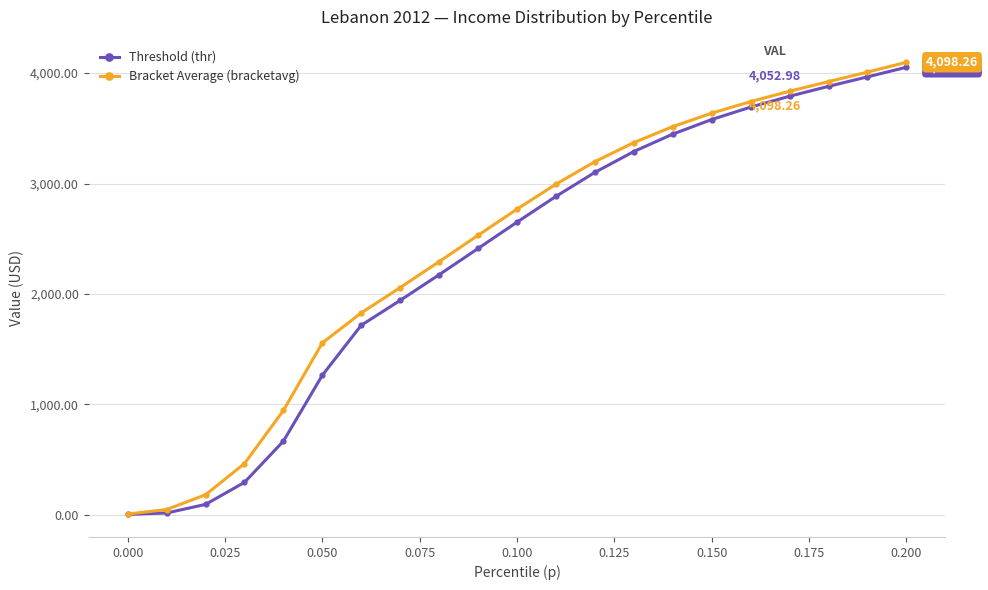

What is the difference between the maximum and minimum values in the Threshold (thr) series?

4050.1